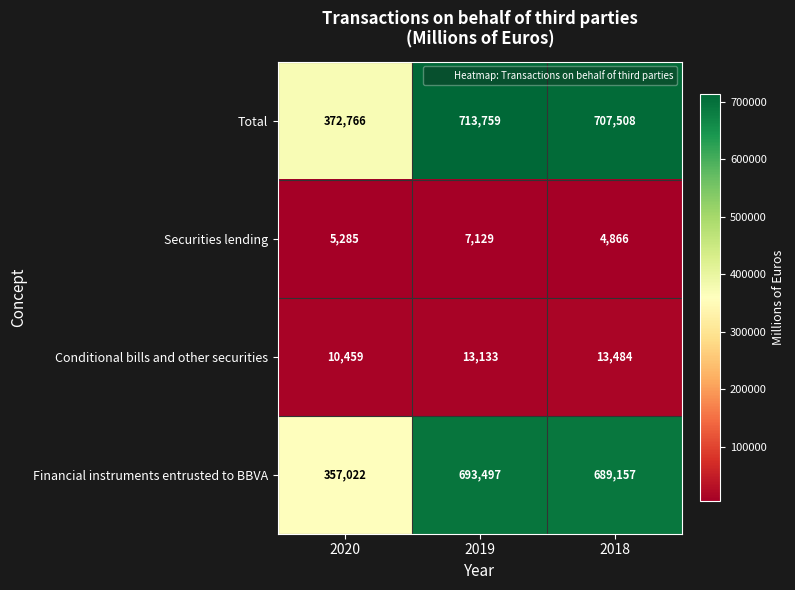

The value of Securities lending at 2019 is 7129. True or false?

True